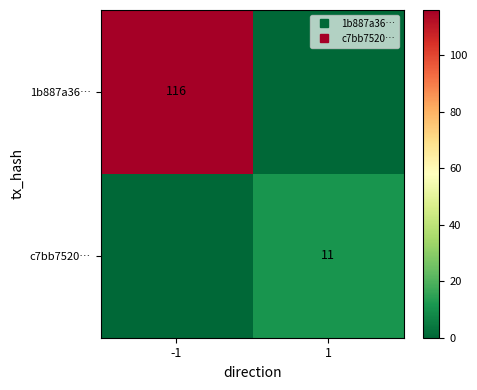

Where is 1b887a36… nearest to the value 58?

-1